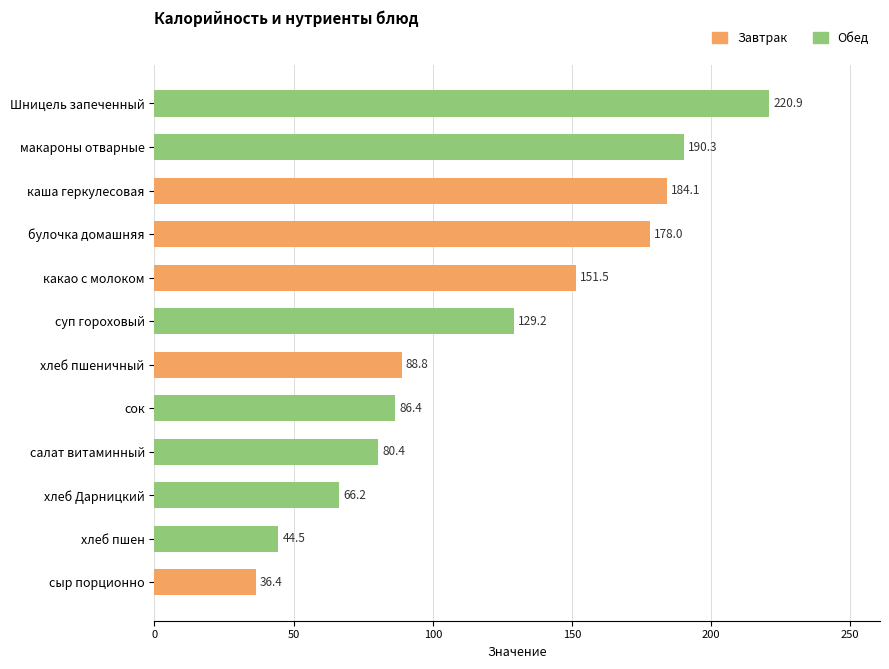

The chart shows a value of 129.2 at суп гороховый. True or false?

True